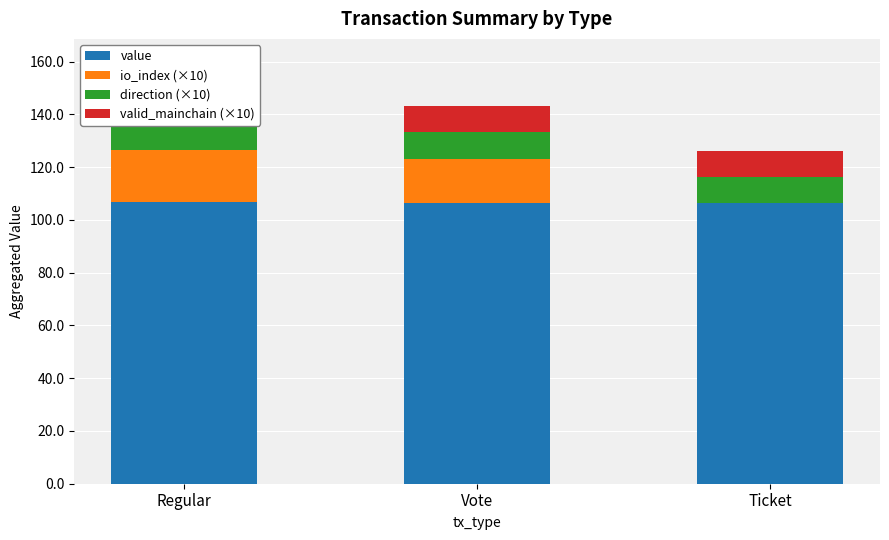

Read the direction (×10) value at Ticket.

10.0